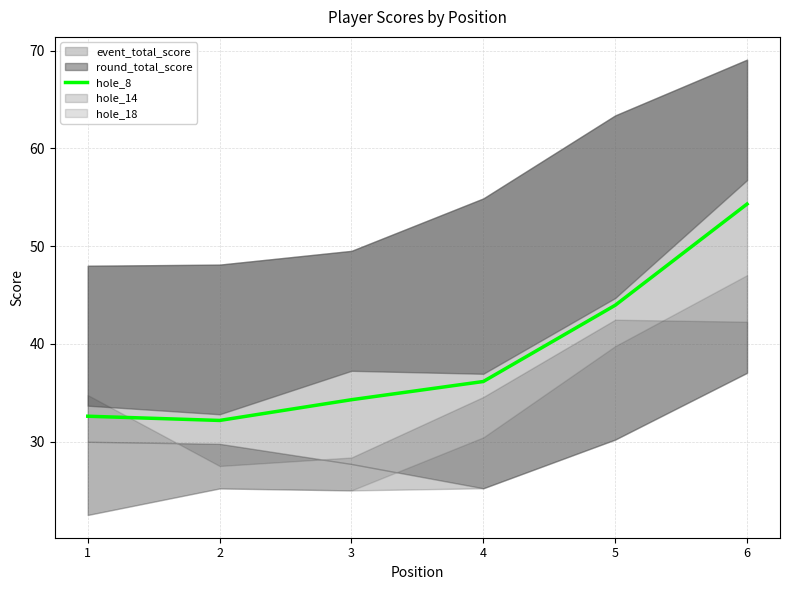

Which label corresponds to the largest value in the chart?

6